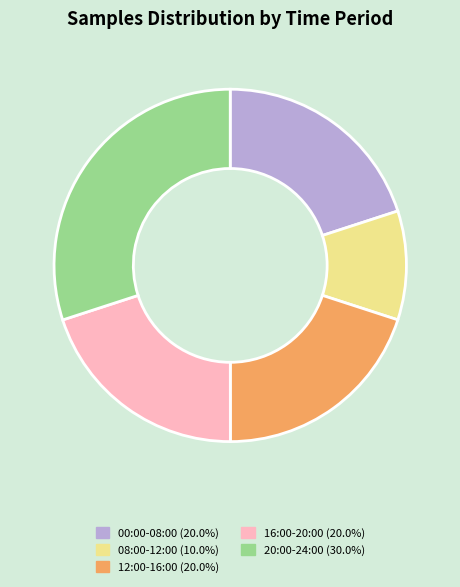

Is there any slice that represents more than half of the pie?

No